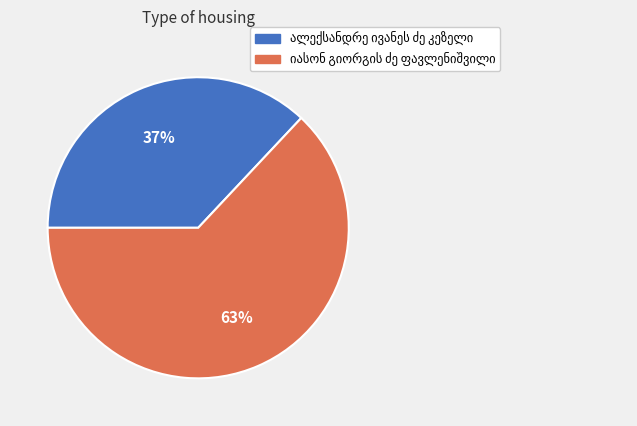

Does any single category account for the majority?

Yes